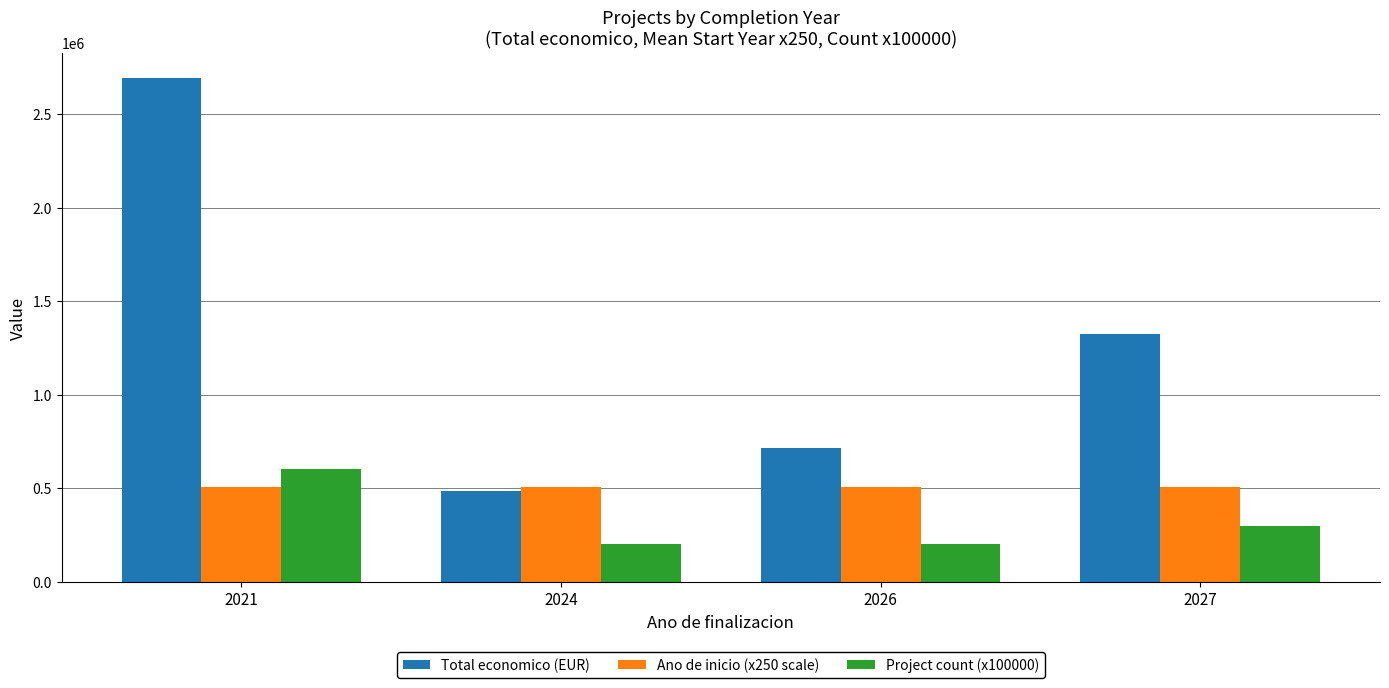

Which category has the highest value in the Project count (x100000) series?

2021